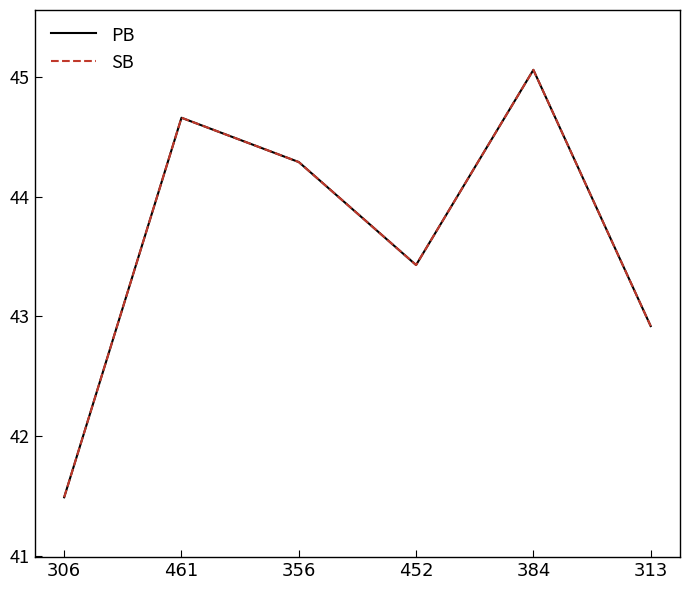

Where is the first local maximum for SB?

461